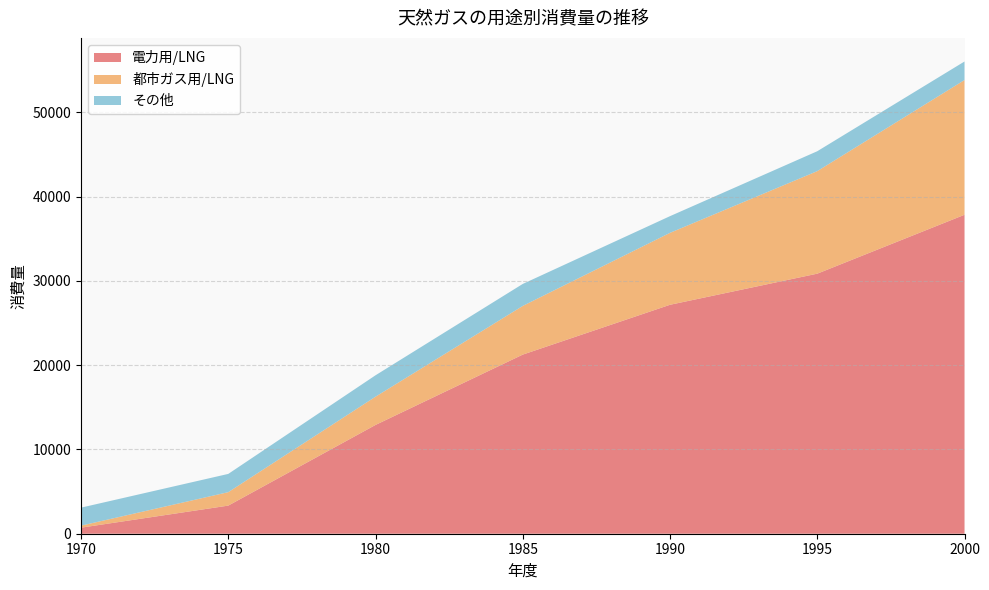

Reading left to right, what are all the values shown in this chart?

電力用/LNG: 717.0	3336.0	12908.0	21254.0	27165.0	30857.0	37844.0
都市ガス用/LNG: 241.0	1595.0	3351.0	5776.0	8536.0	12166.0	15989.0
その他: 2135.8	2166.7	2540.1	2610.2	1980.2	2361.4	2199.4